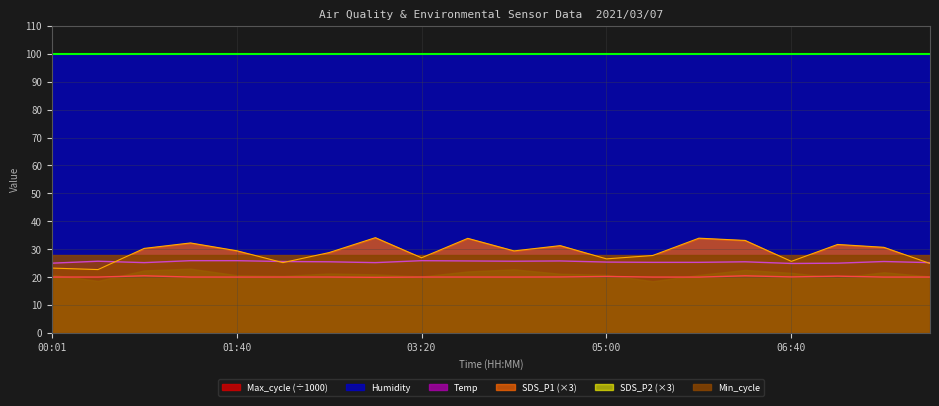

Which series has the largest total across all categories?

Humidity